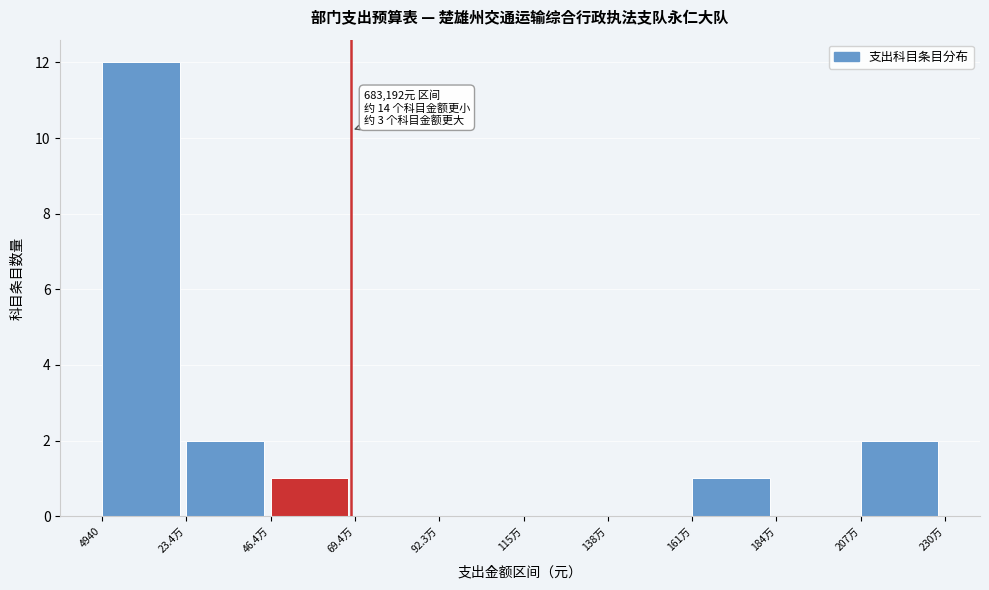

Reading right to left, what are all the values shown in this chart?

207万=2	184万=0	161万=1	138万=0	115万=0	92.3万=0	69.4万=0	46.4万=1	23.4万=2	4940=12